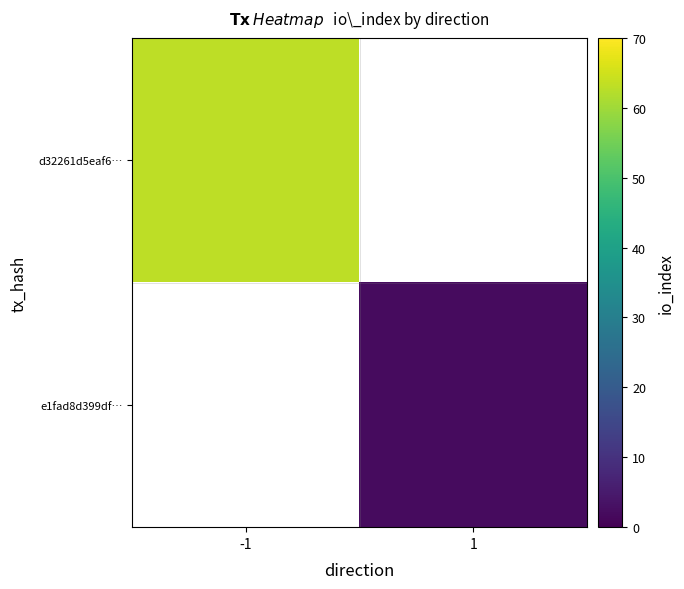

Rank the categories by d32261d5eaf6… value from lowest to highest.

-1, 1